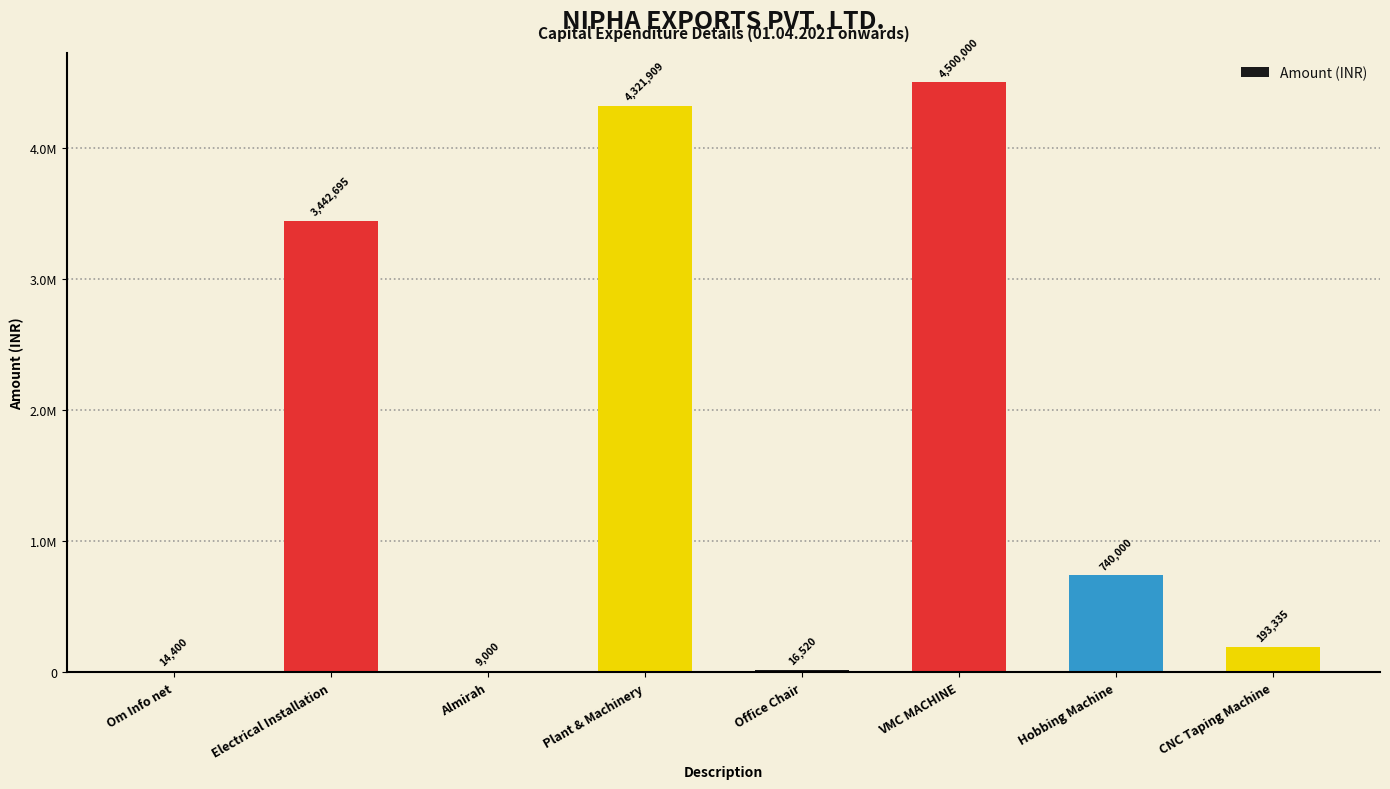

Reading left to right, list all the values displayed in this chart.

Om Info net=14400	Electrical Installation=3442695	Almirah=9000	Plant & Machinery=4321909	Office Chair=16520	VMC MACHINE=4500000	Hobbing Machine=740000	CNC Taping Machine=193335